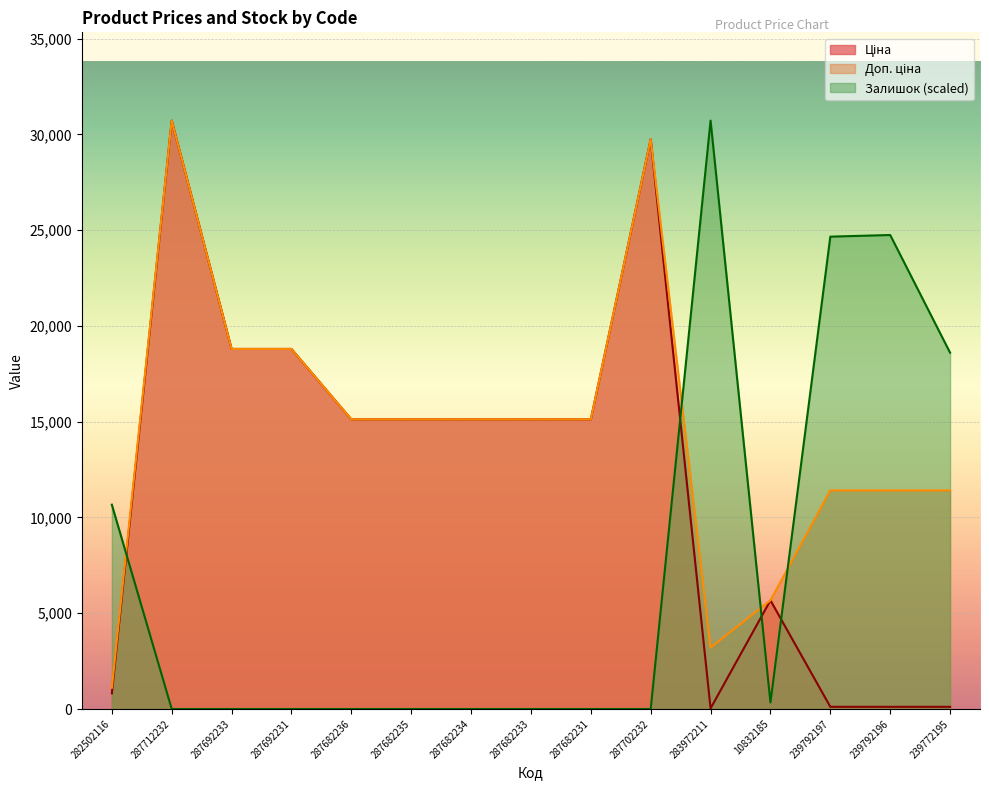

What is the total value across all series at 10832185?

11688.9